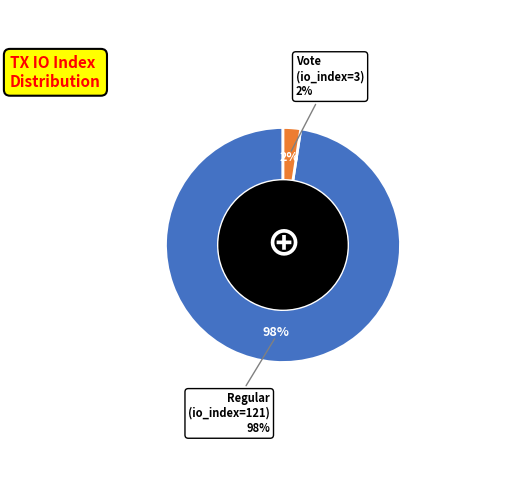

How many segments does this pie chart have?

2